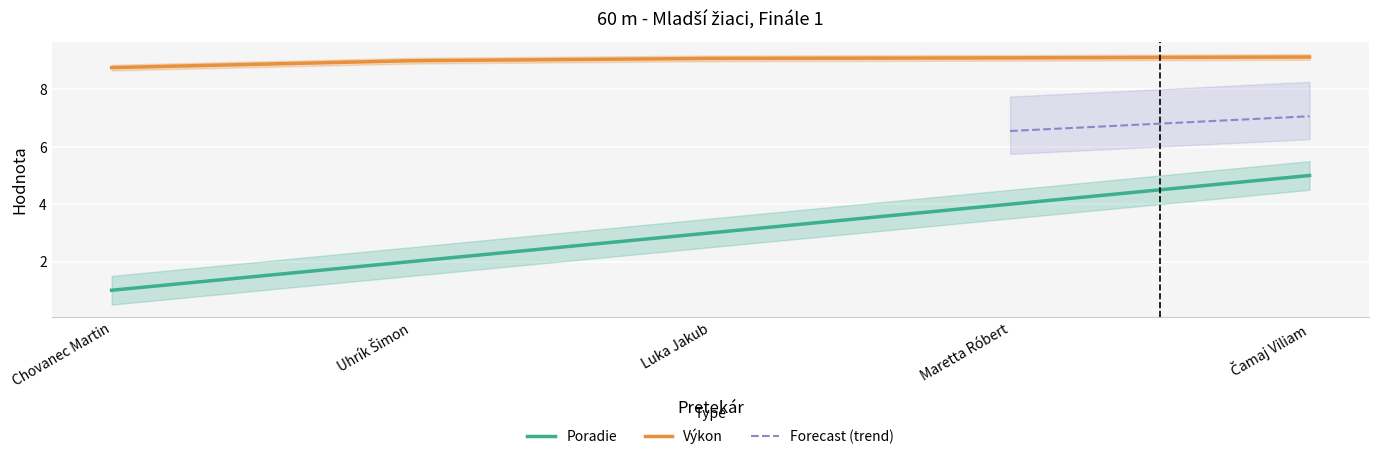

True or false: Výkon has more than 0 points higher than both neighbors.

False